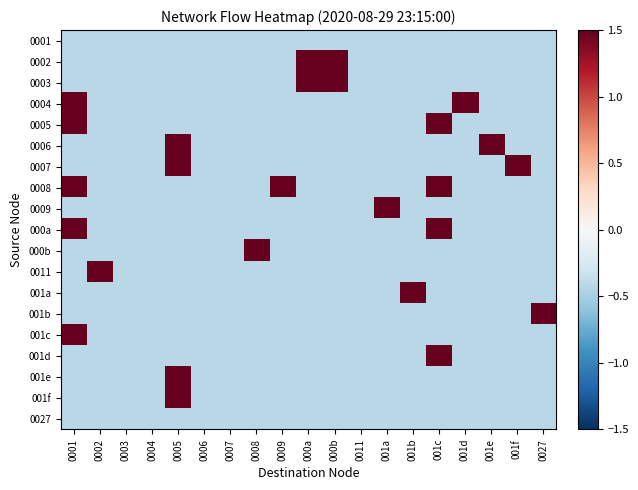

Count the number of categories in the chart.

19